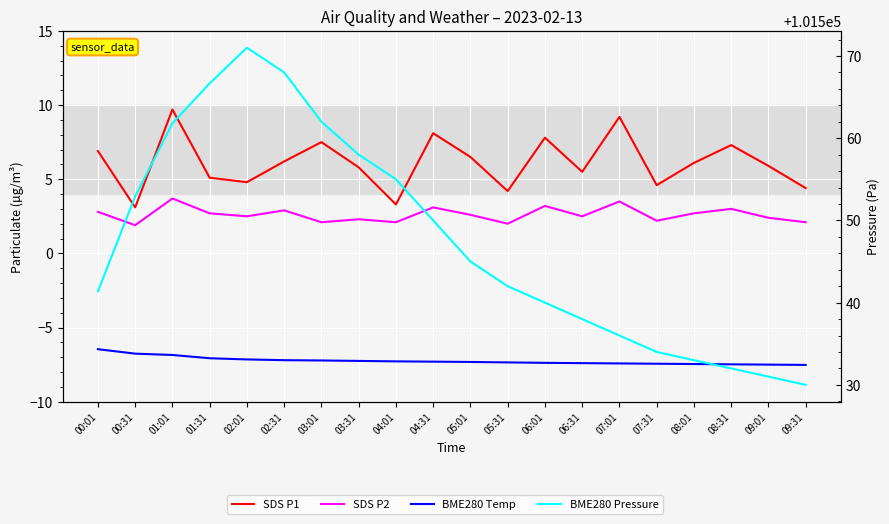

What is the difference between the BME280 Pressure values at 07:01 and 01:31?

30.7